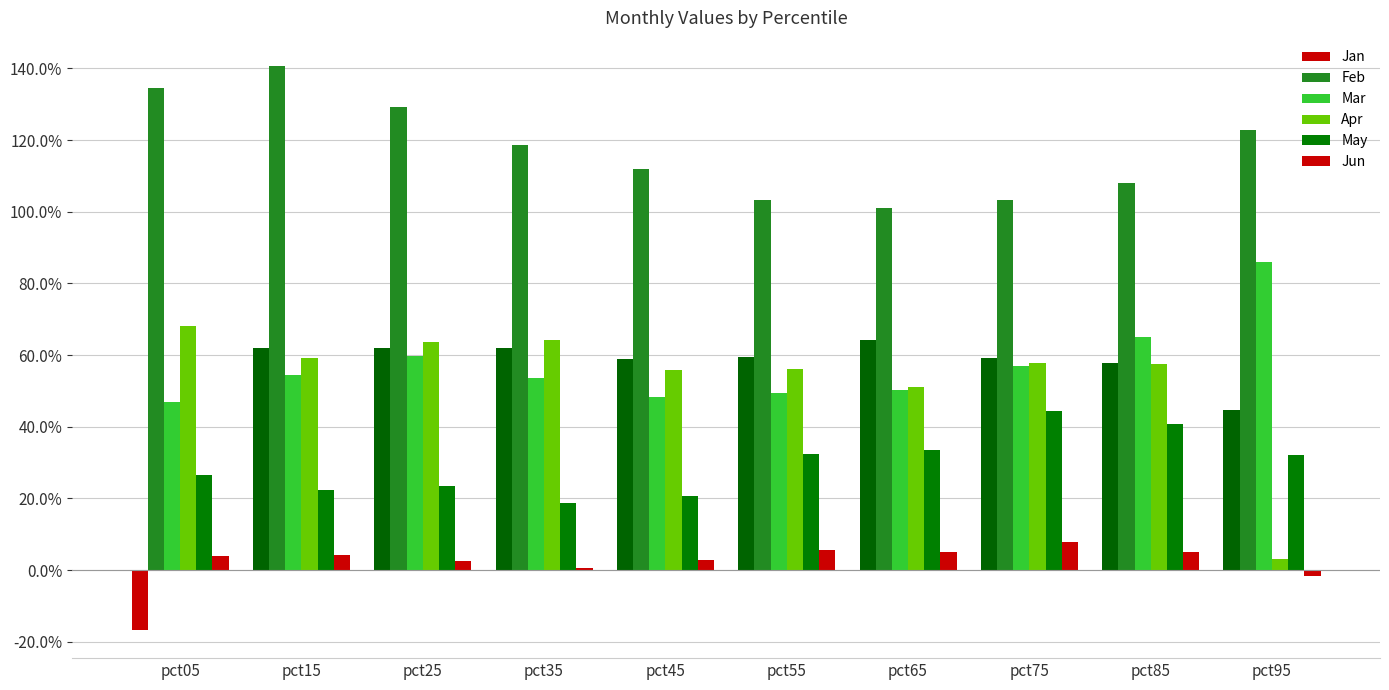

Are the bars horizontal?

No